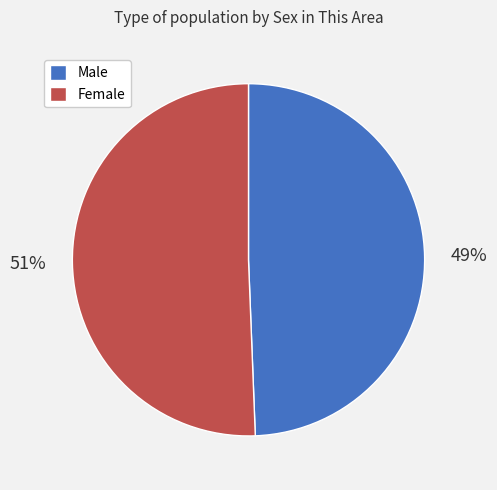

Is there a majority slice in this chart?

Yes